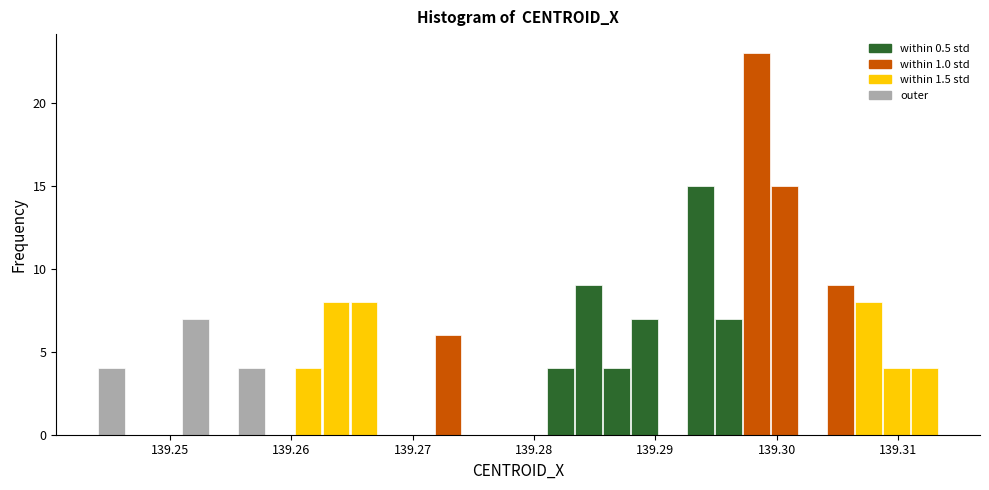

Read against the x-axis, roughly where is the centre of the tallest bar?

139.298